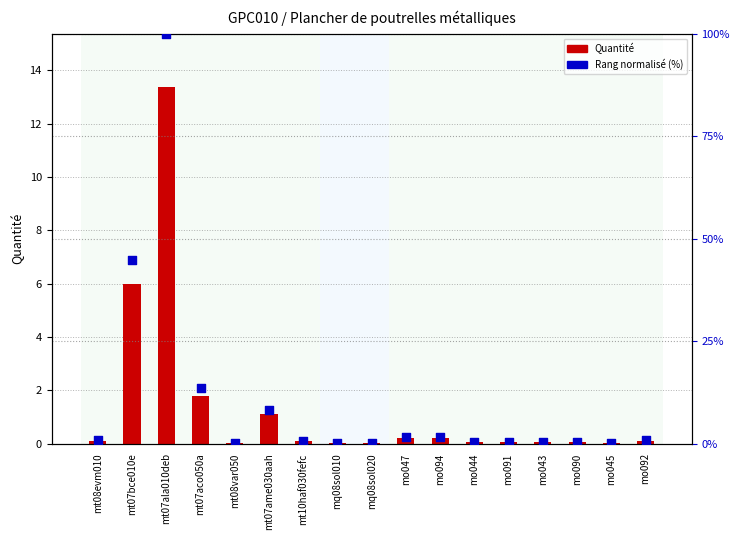

What is the total value across all series at mo045?

0.2